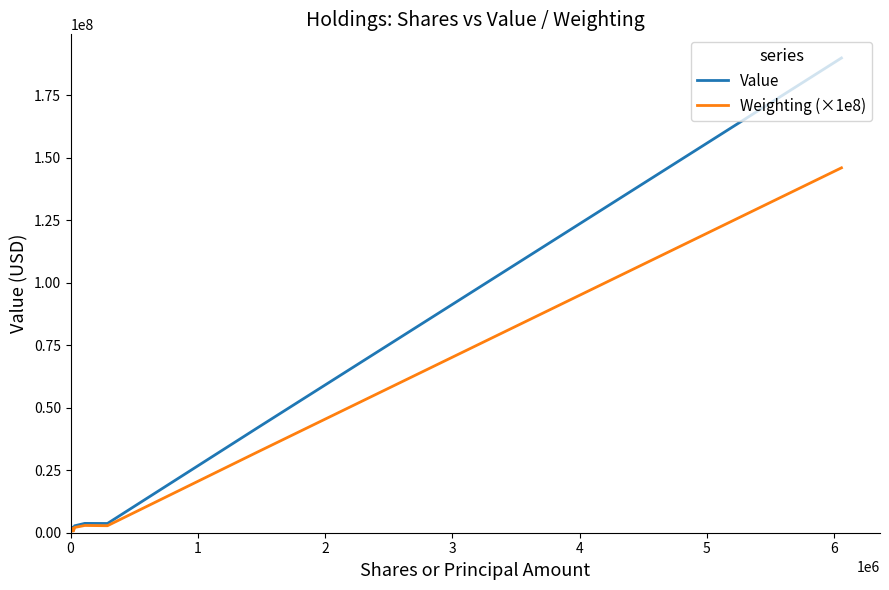

Which series has the widest spread of values?

Value